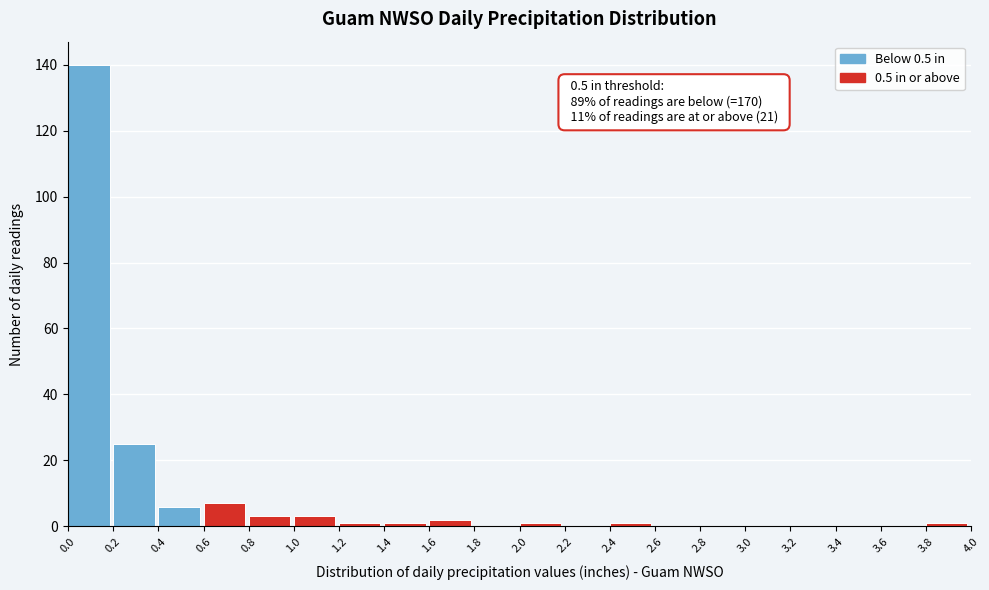

Which range on the x-axis has the tallest bar?

0.0 to 0.2